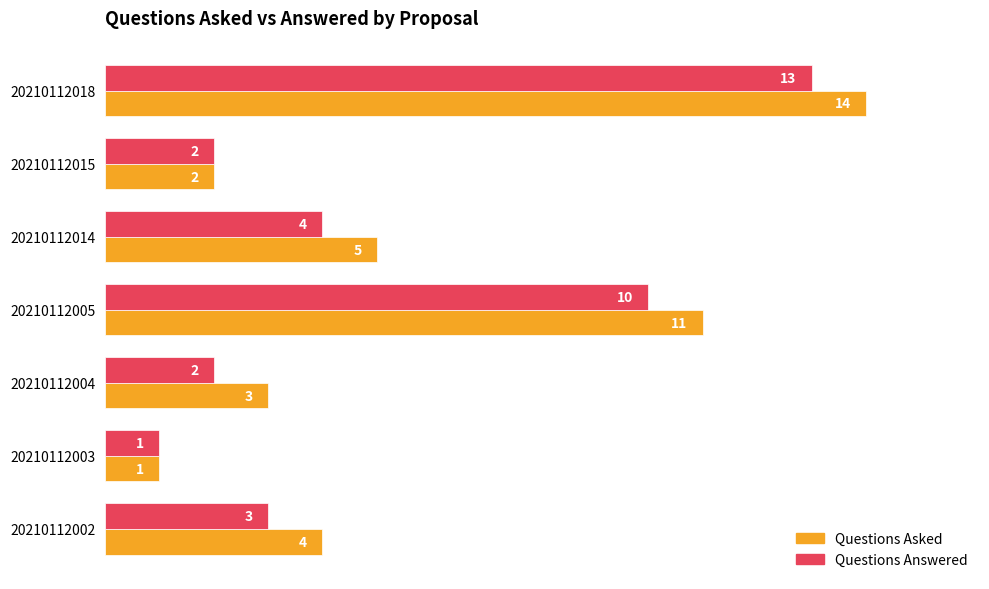

What are all the series names shown in the legend?

Questions Asked, Questions Answered